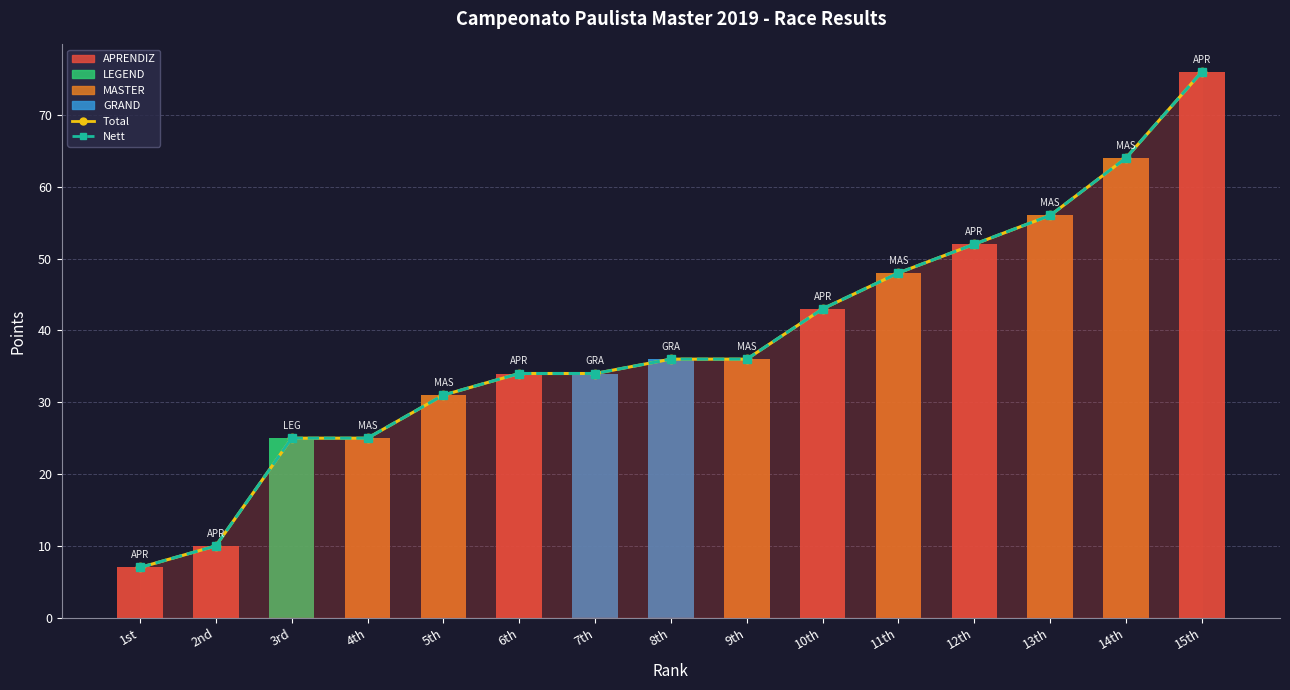

What is the value of the Nett bar at the 13th from the left?

56